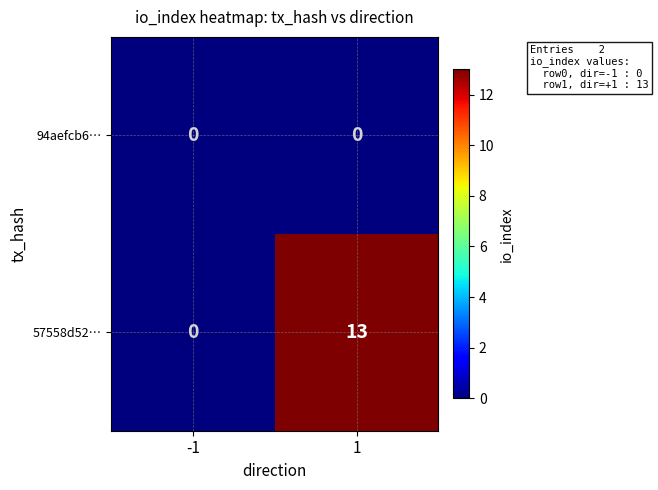

How many distinct data groups are displayed?

2